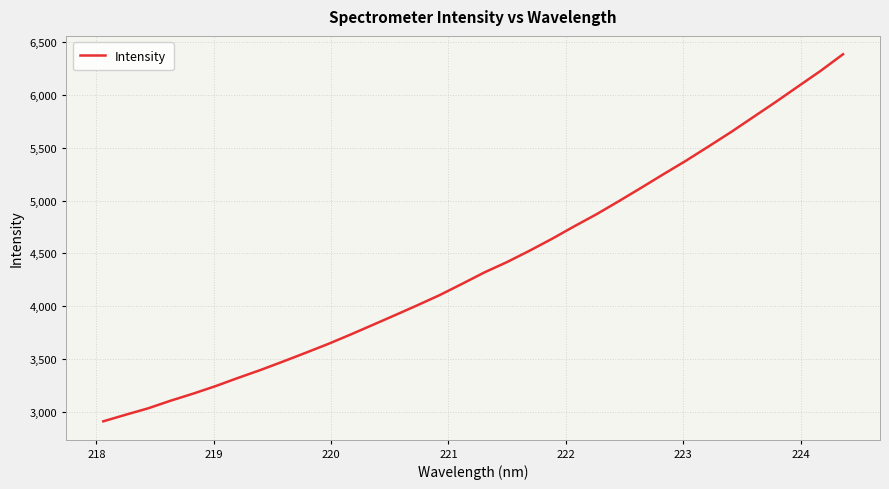

What is the smallest value displayed?

2912.9